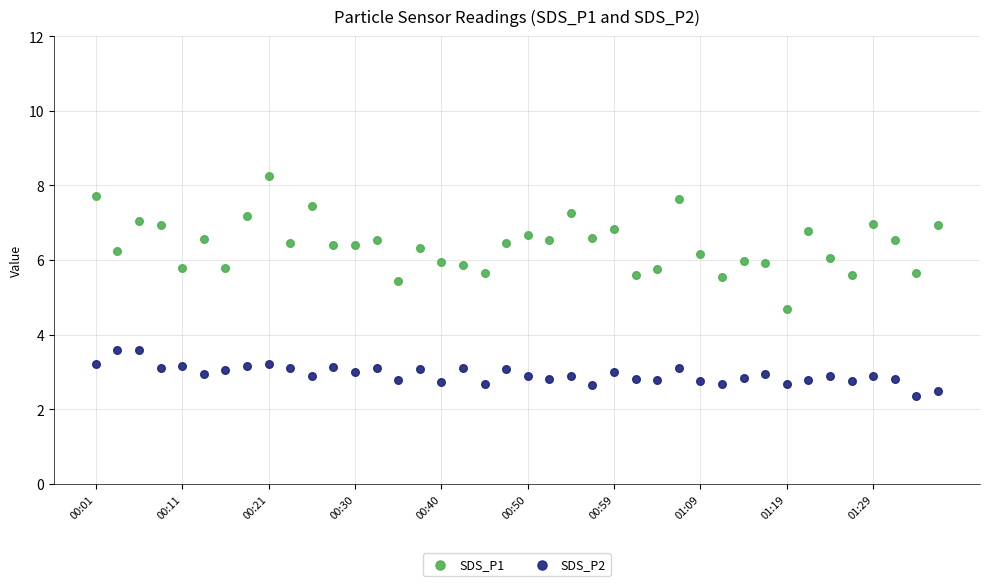

Which series reaches the maximum Y coordinate?

SDS_P1